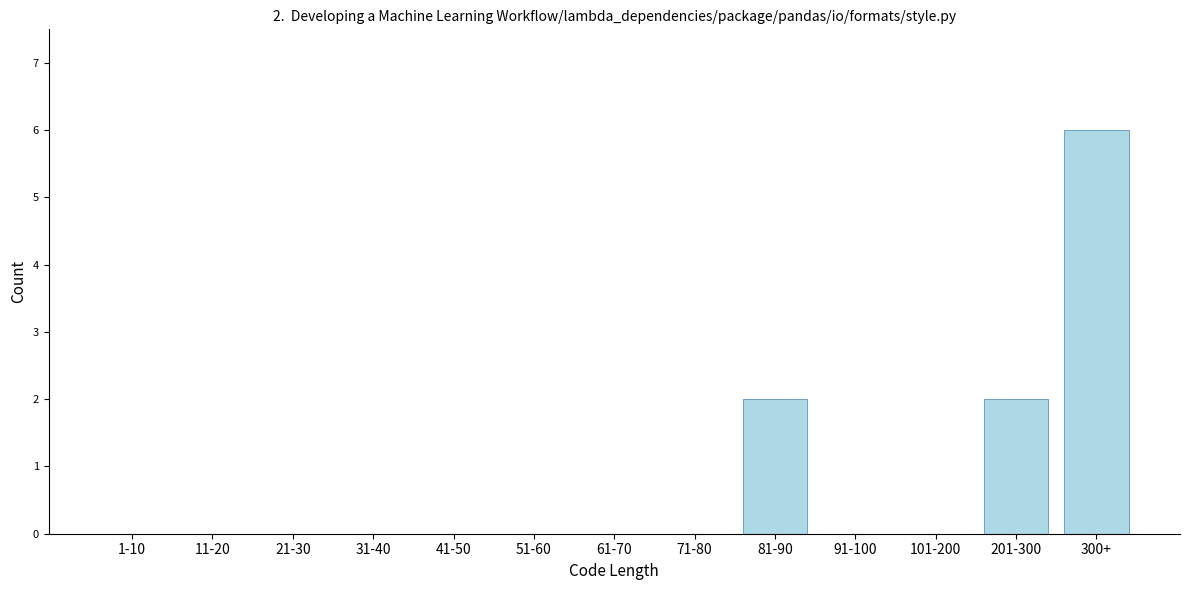

Reading left to right, extract all data points from this chart.

1-10=0	11-20=0	21-30=0	31-40=0	41-50=0	51-60=0	61-70=0	71-80=0	81-90=2	91-100=0	101-200=0	201-300=2	300+=6